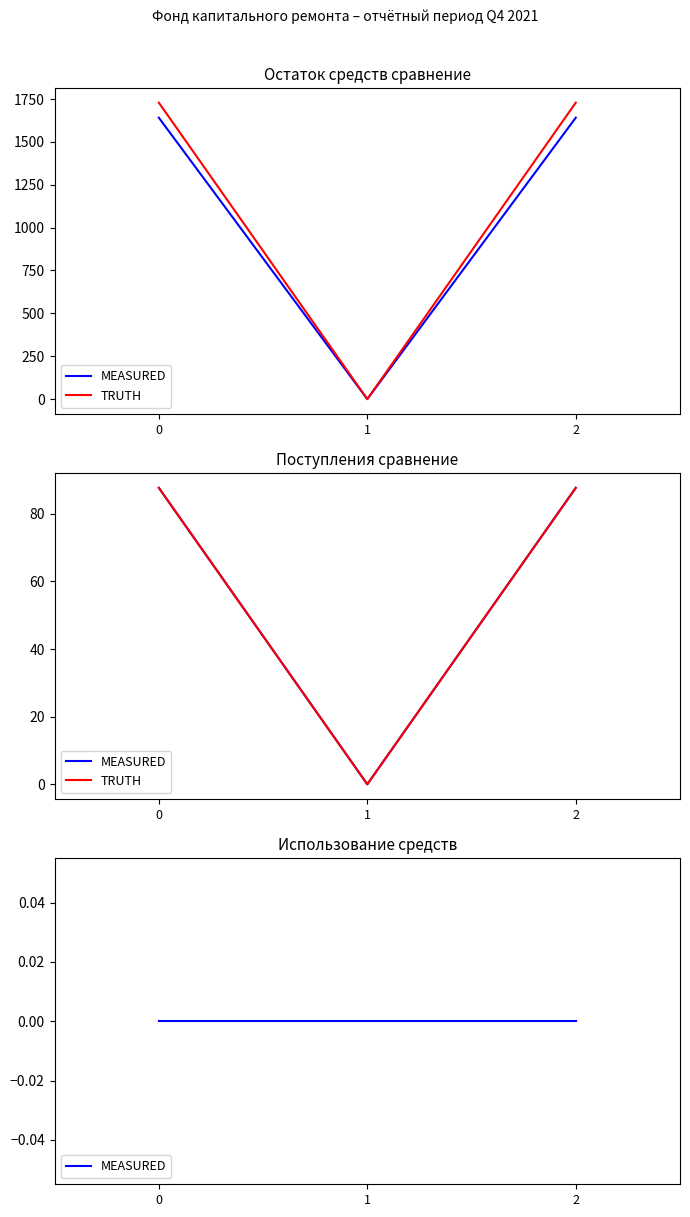

Rank the series by their average value, from lowest to highest.

MEASURED, TRUTH